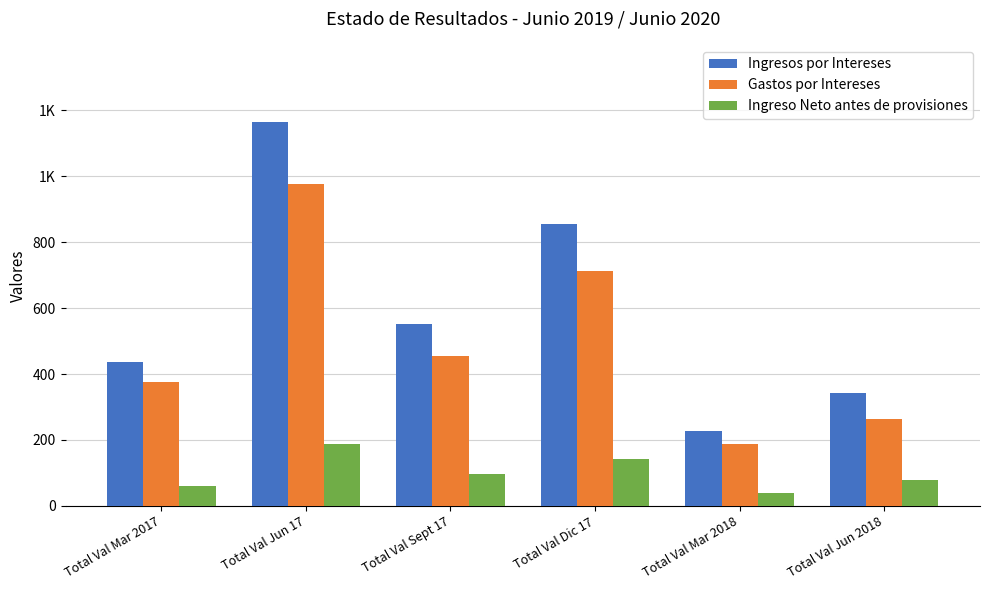

At which category is the sum across all series the highest?

Total Val Jun 17